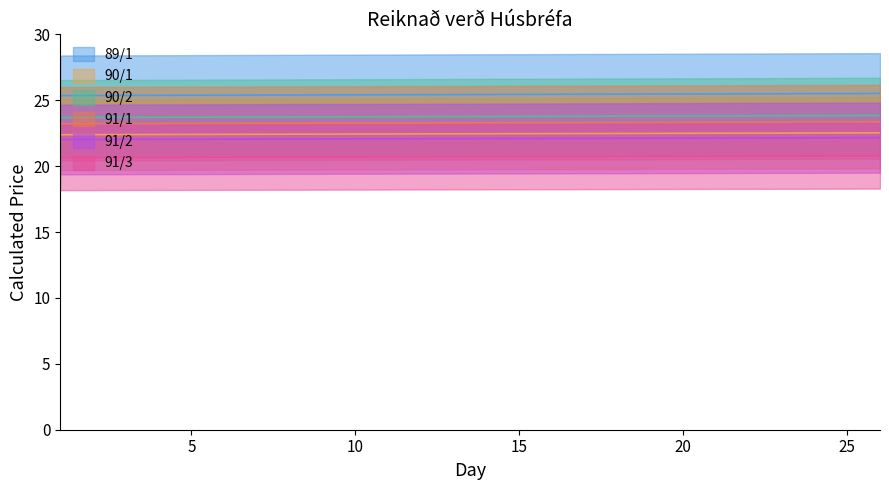

True or false: 91/2 and 91/1 cross at least once.

False